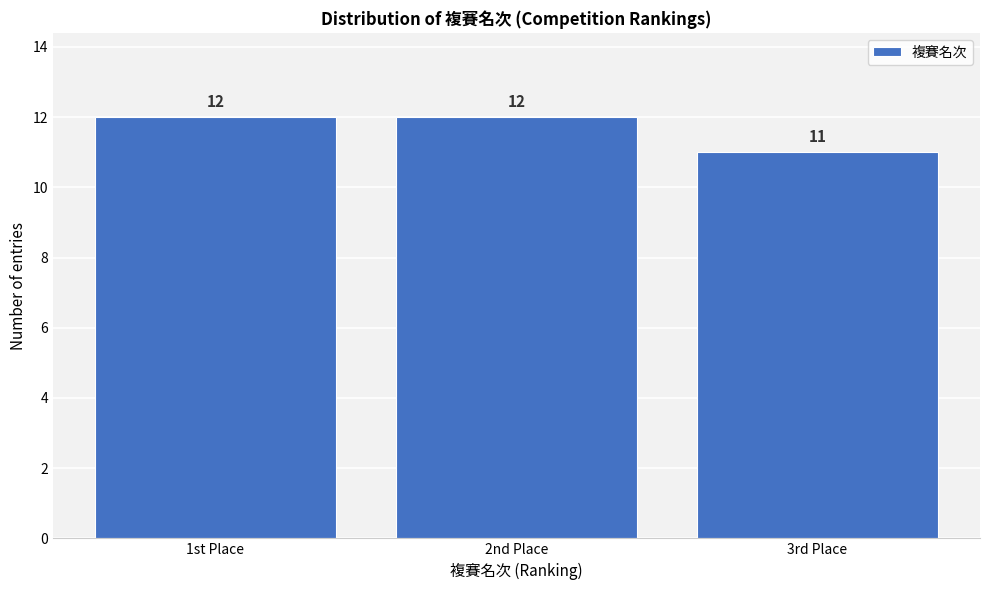

Reading left to right, extract all data points from this chart.

12	12	11